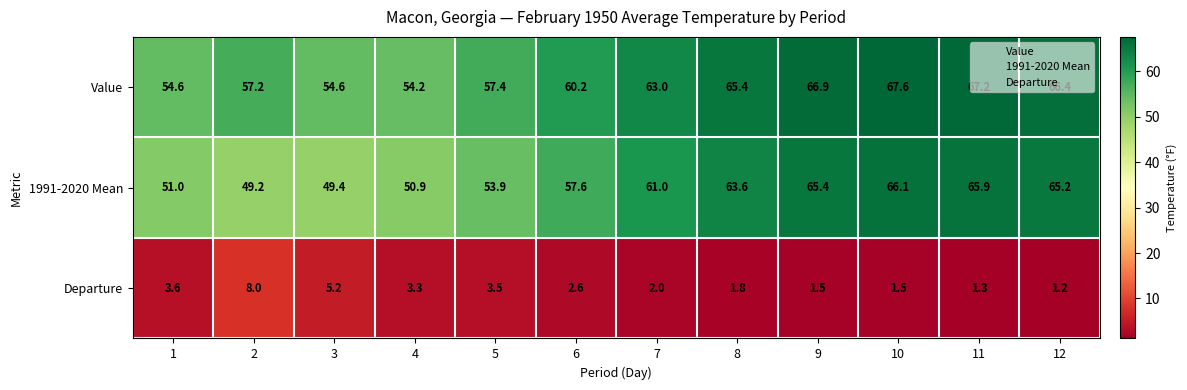

What value does the Departure series have at 9?

1.5